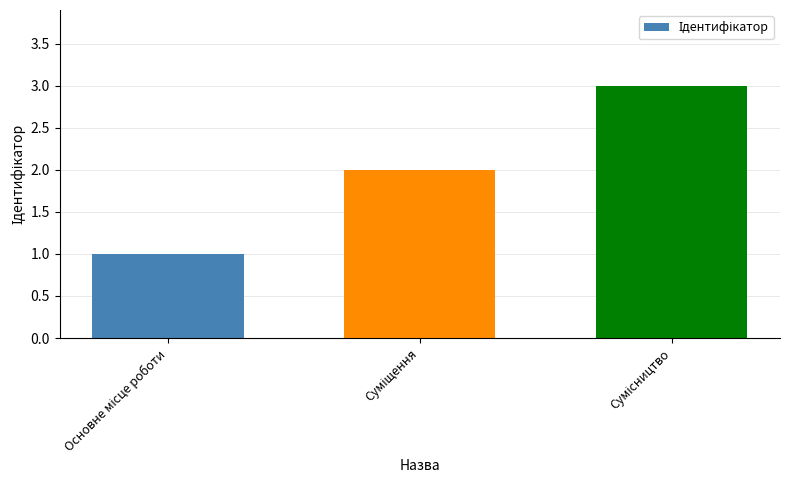

What is the sum of all values?

6